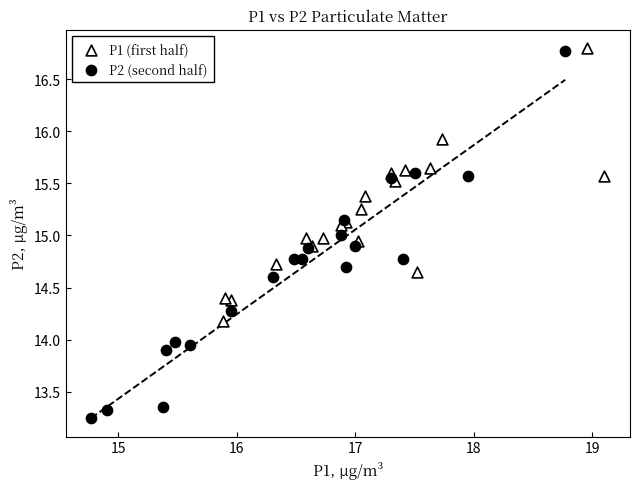

Which series has the widest spread of Y values?

P2 (second half)